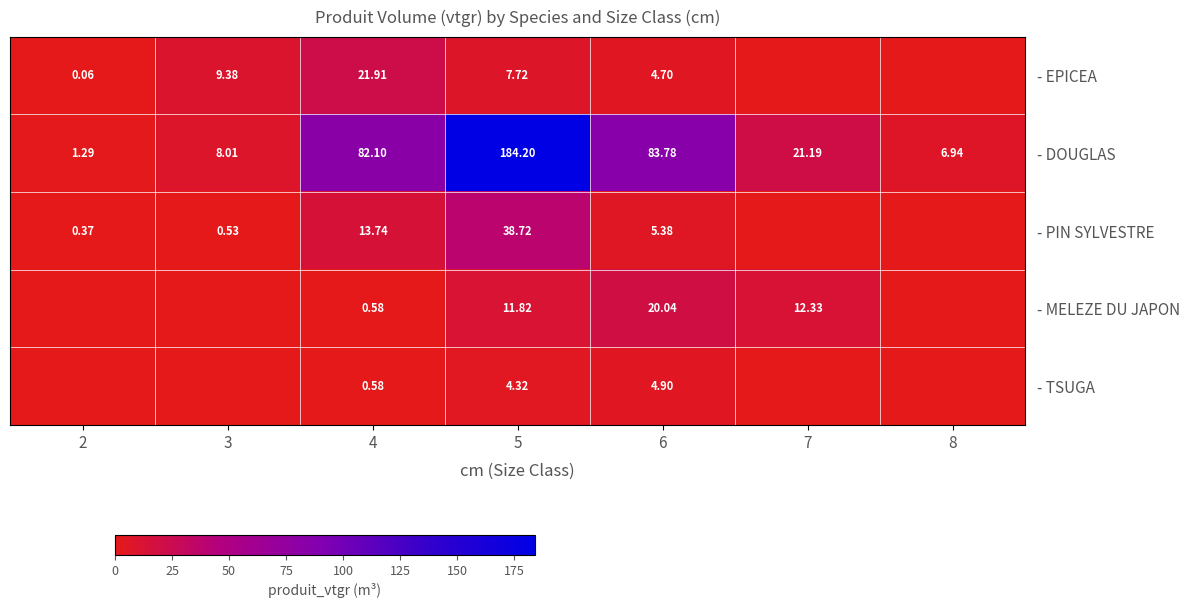

At 6, list the series in order from smallest to largest.

- EPICEA, - TSUGA, - PIN SYLVESTRE, - MELEZE DU JAPON, - DOUGLAS